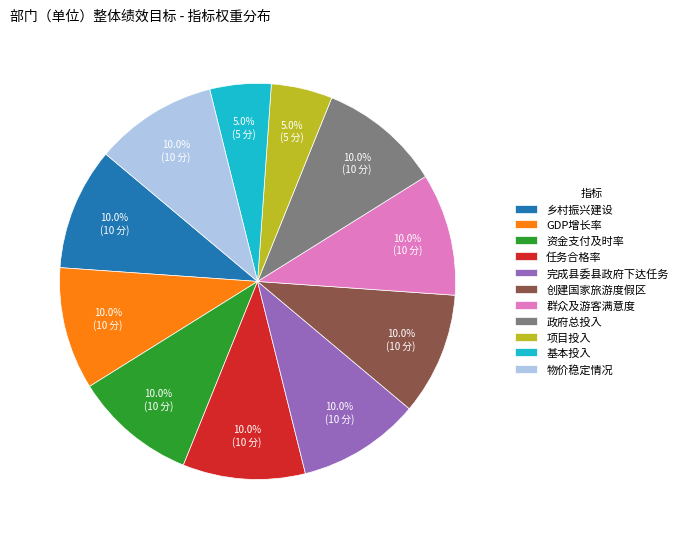

What is the ratio of the value at 基本投入 to the value at 政府总投入?

0.5